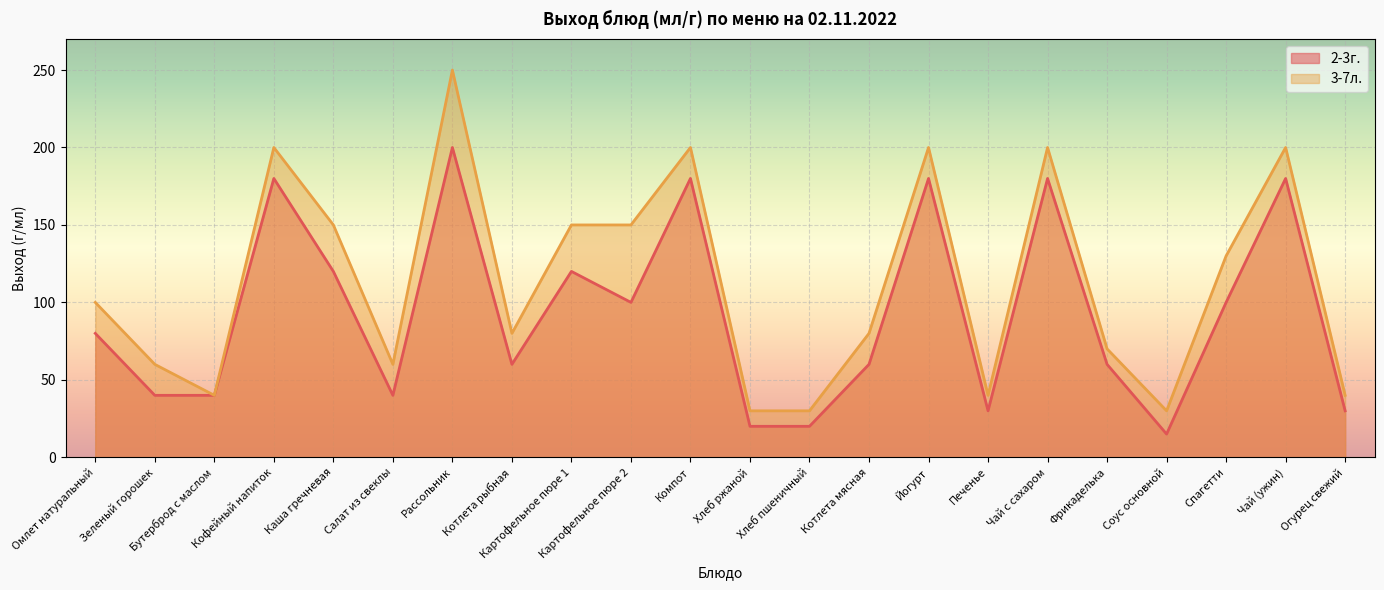

The value of 2-3г. at Рассольник is 200. True or false?

True